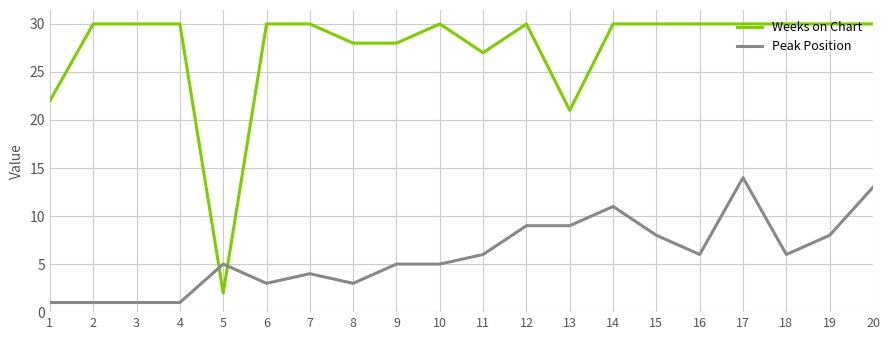

Rank the series at 14 from lowest to highest value.

Peak Position, Weeks on Chart